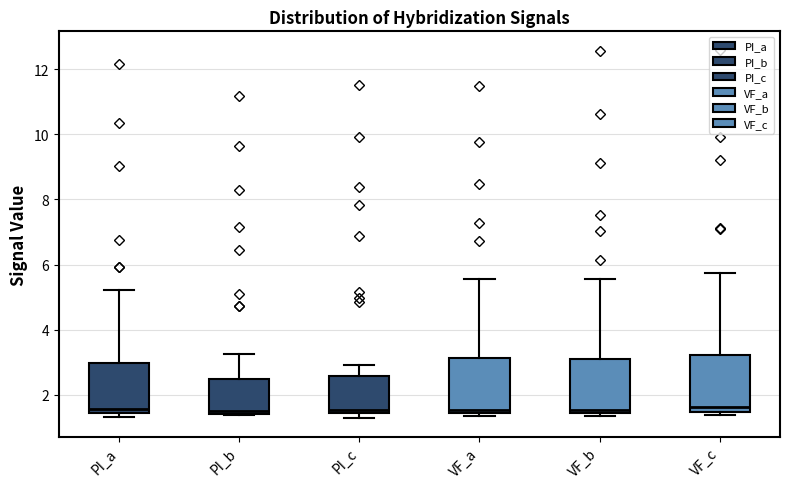

Where does the upper whisker of the box for VF_a end on the y-axis? The values are not printed on the chart, so give them approximately, as read against the axis.

5.6